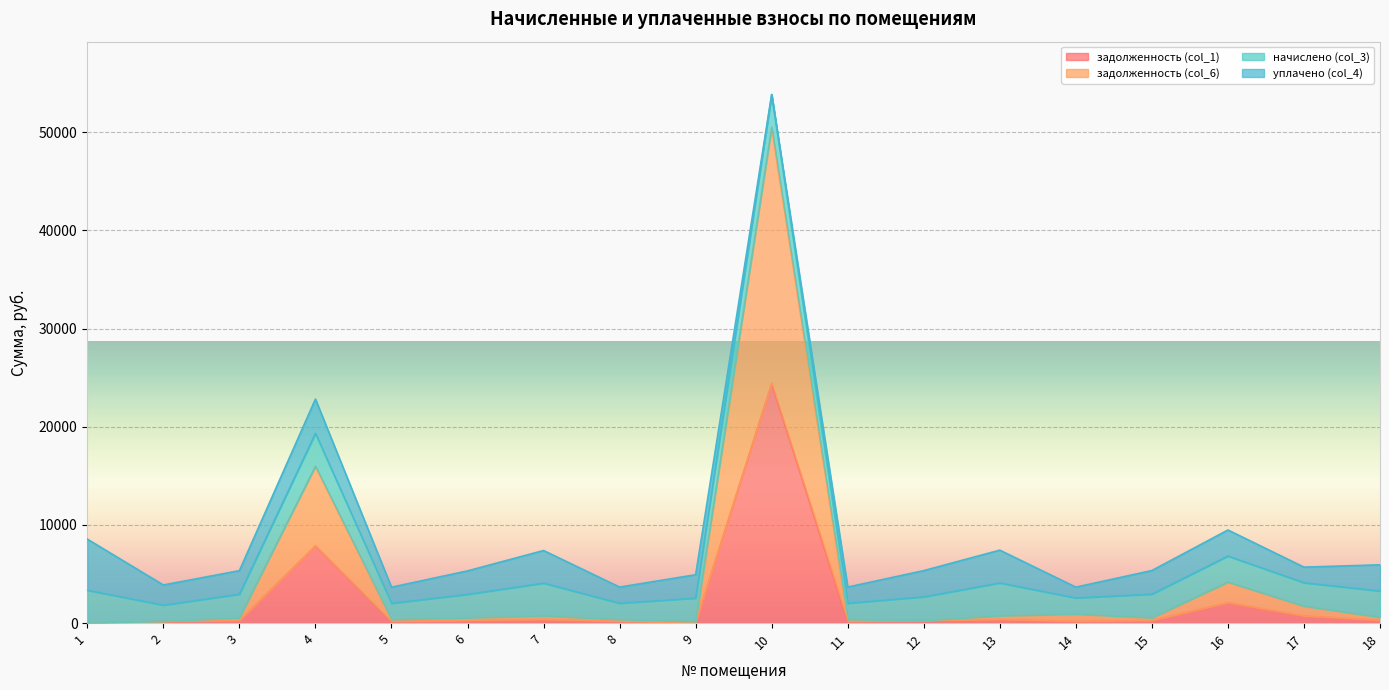

How many data points in задолженность (col_1) are less than 267?

8